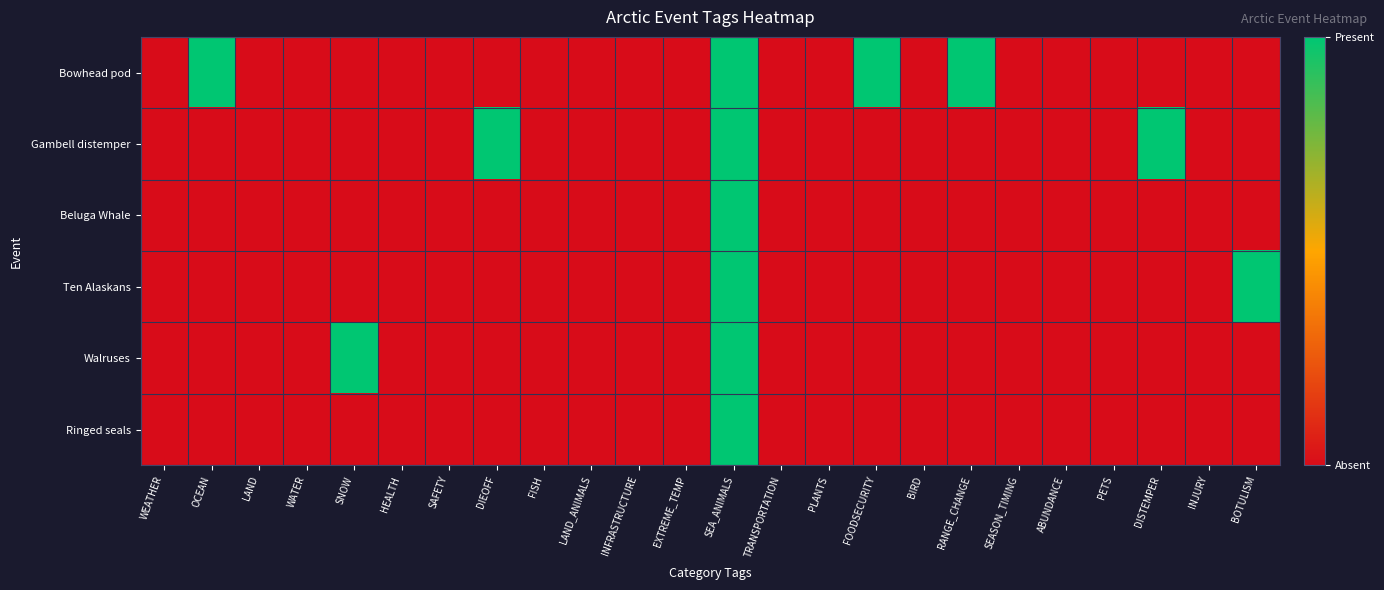

Which series has the largest total across all categories?

Bowhead pod